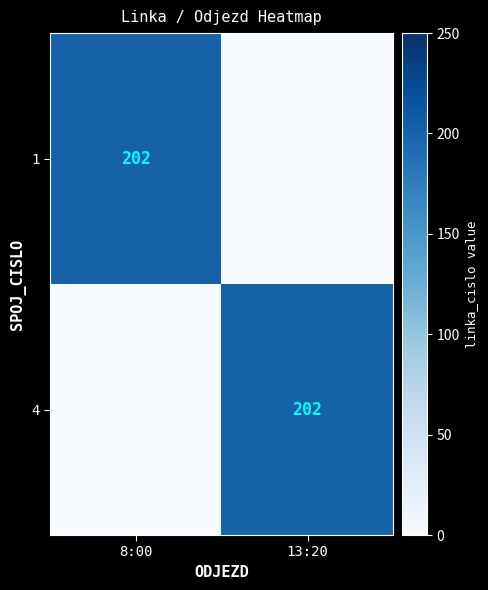

The value of 4 at 13:20 is 202. True or false?

True